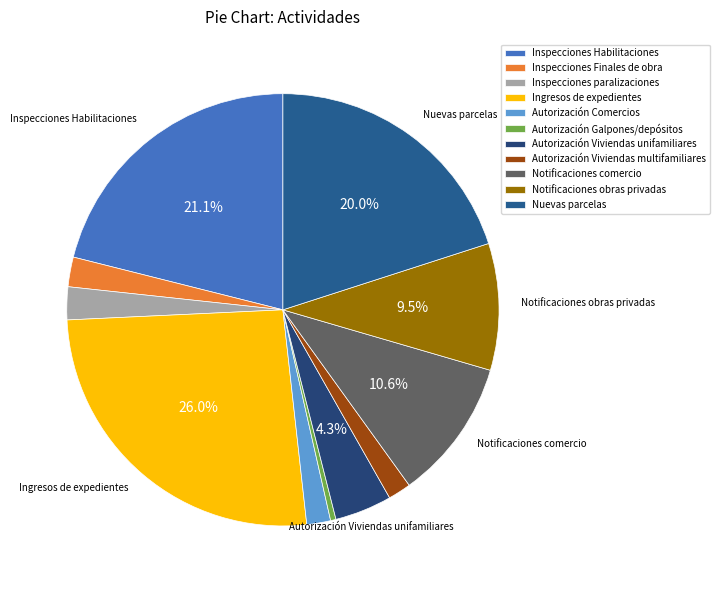

To the nearest percent, what portion does Notificaciones obras privadas represent?

9%